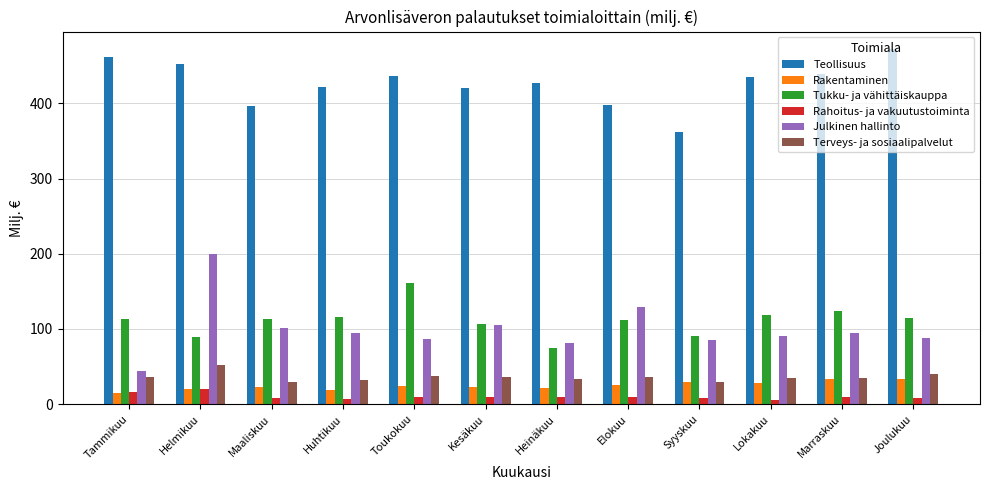

At how many categories does at least one series exceed 30?

12